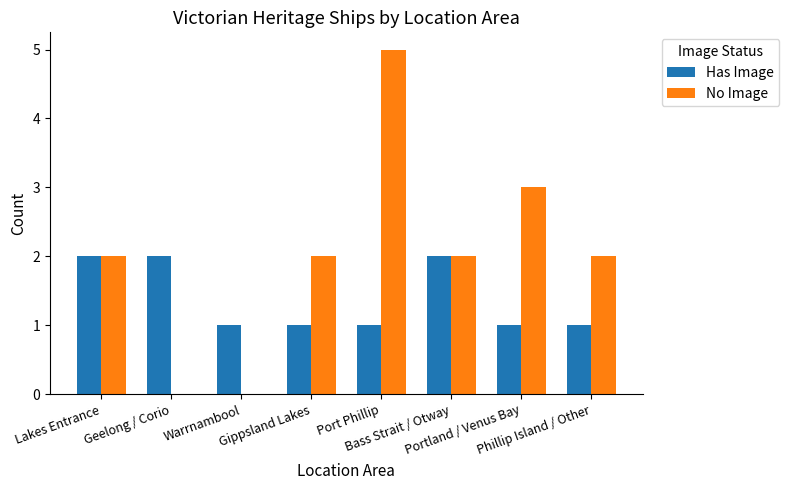

Count the number of categories in the chart.

8